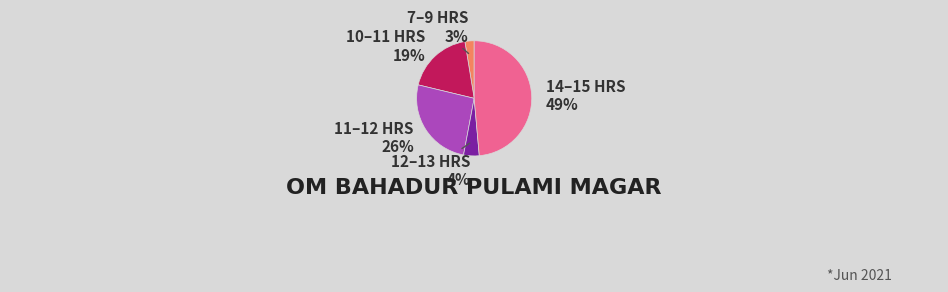

Count the number of slices in the pie.

5